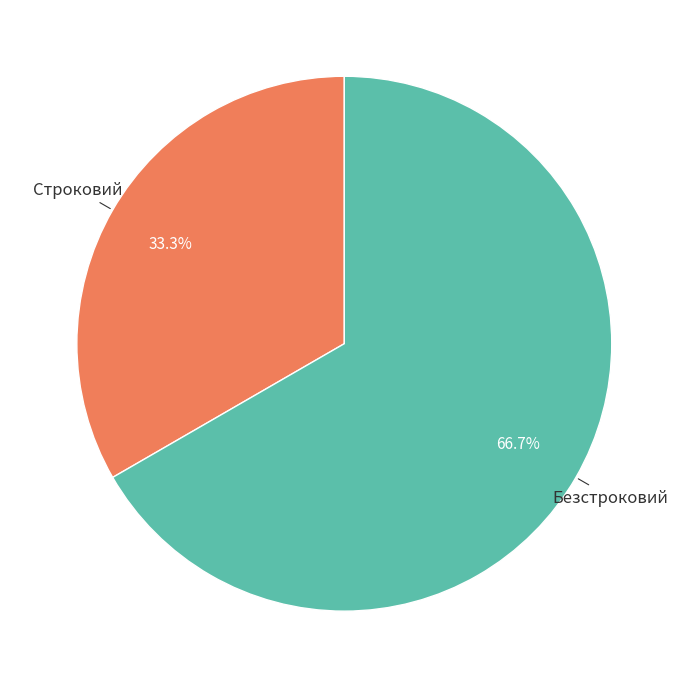

Rank the categories by value from highest to lowest.

Безстроковий, Строковий